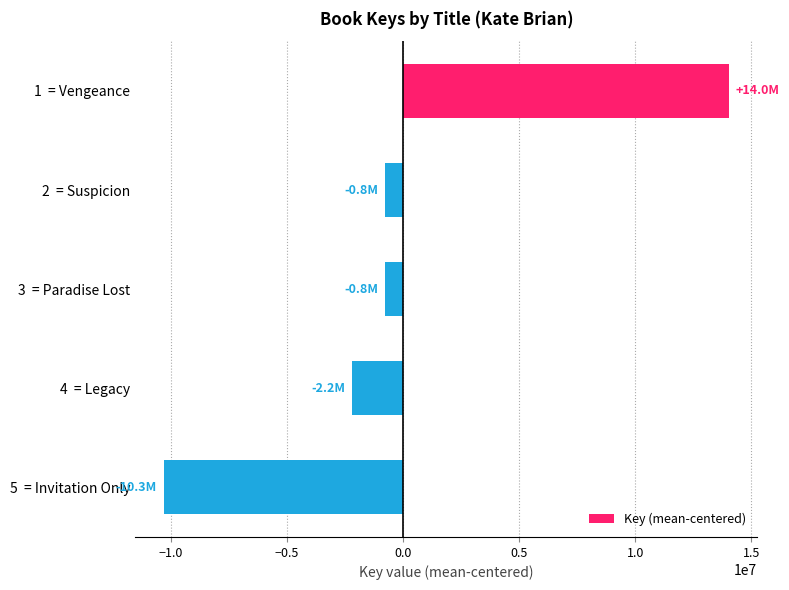

What is the difference between the second highest and minimum values?

9537412.0